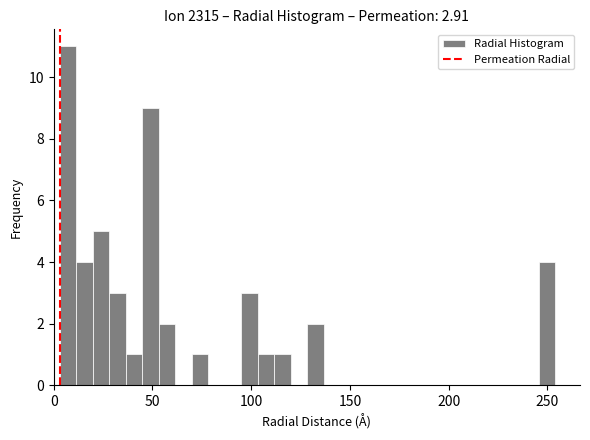

Read against the x-axis, roughly where is the centre of the tallest bar?

5